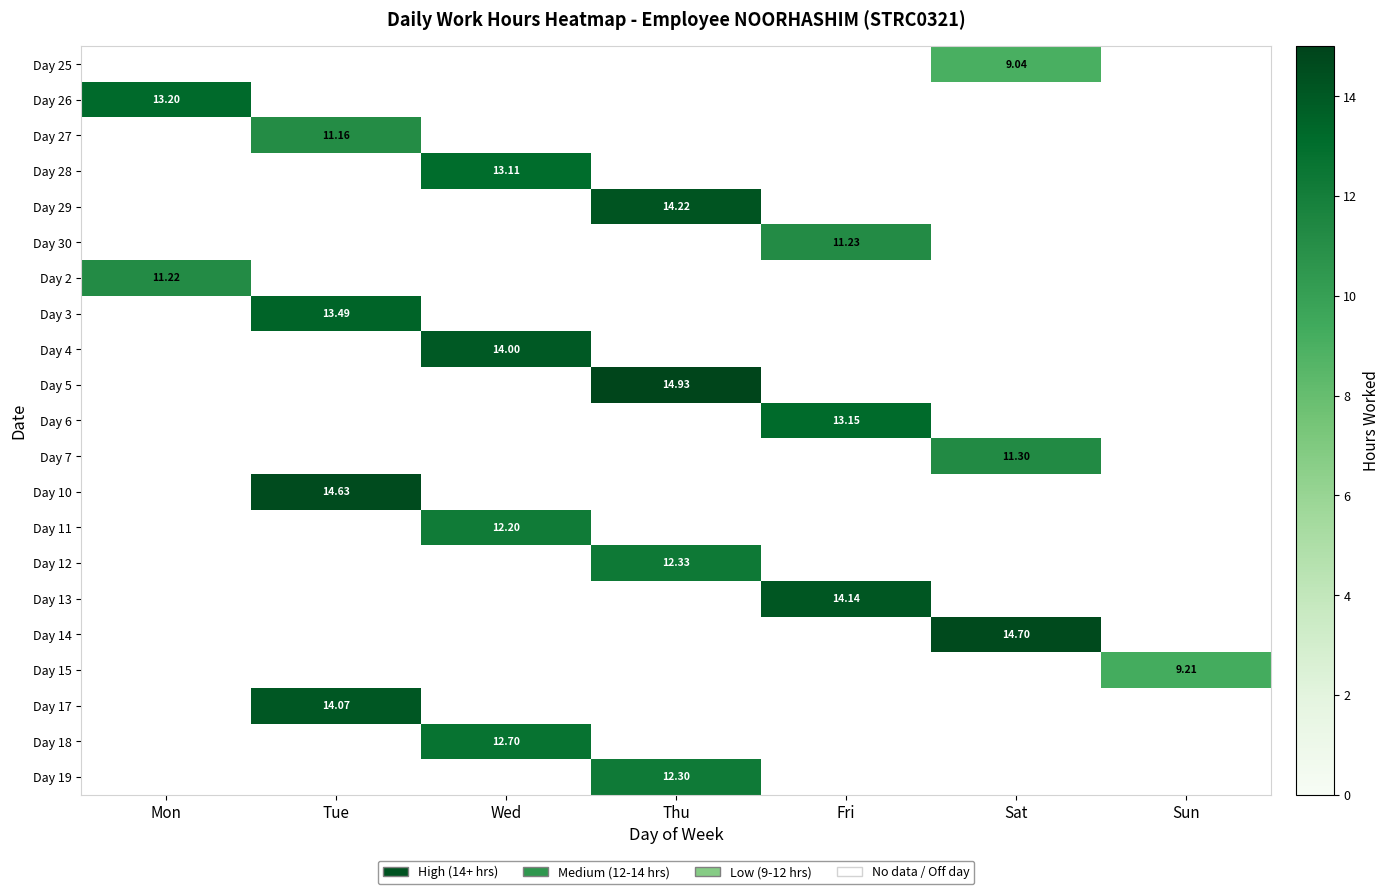

The Day 25 series shows 0.0 at Tue. True or false?

True